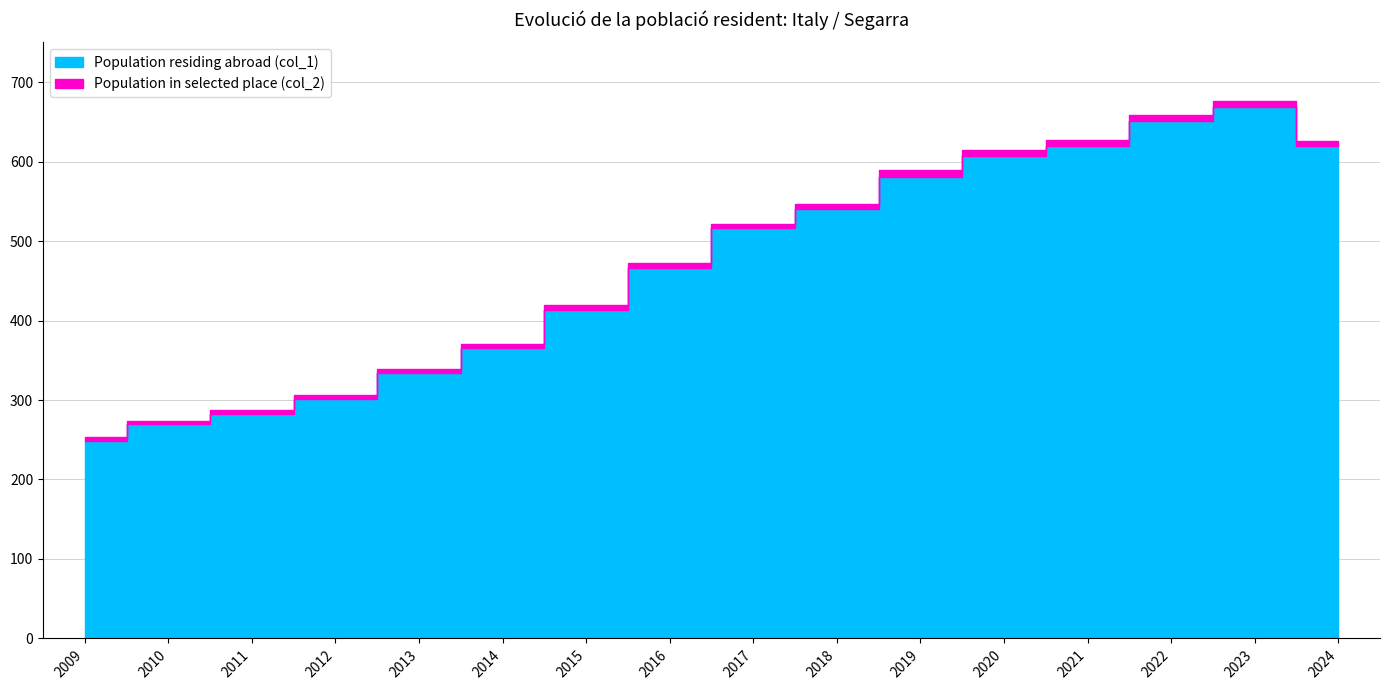

What is the value of the Population in selected place (col_2) point at the 6th from the left?

6